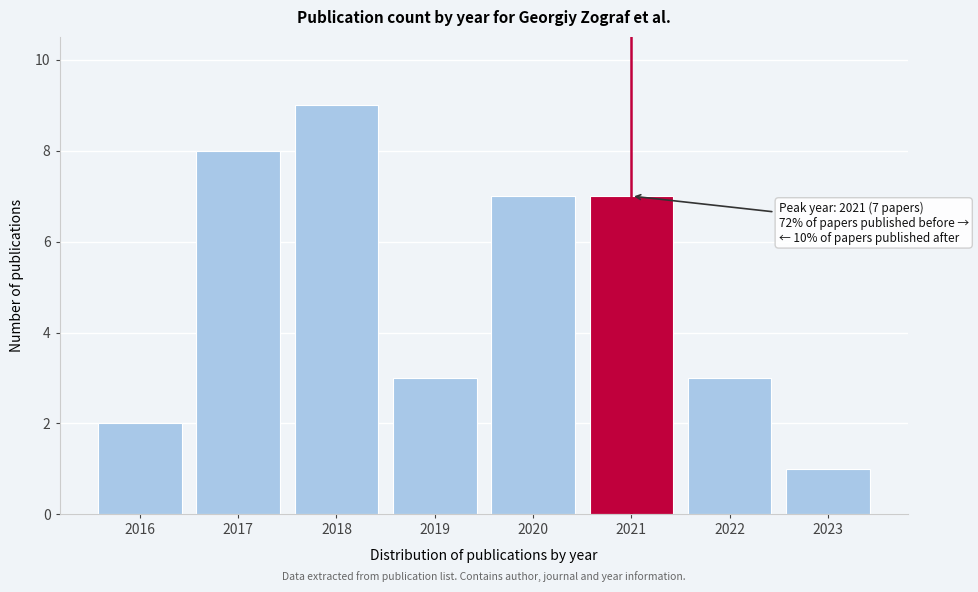

Reading left to right, list all the values displayed in this chart.

2	8	9	3	7	7	3	1